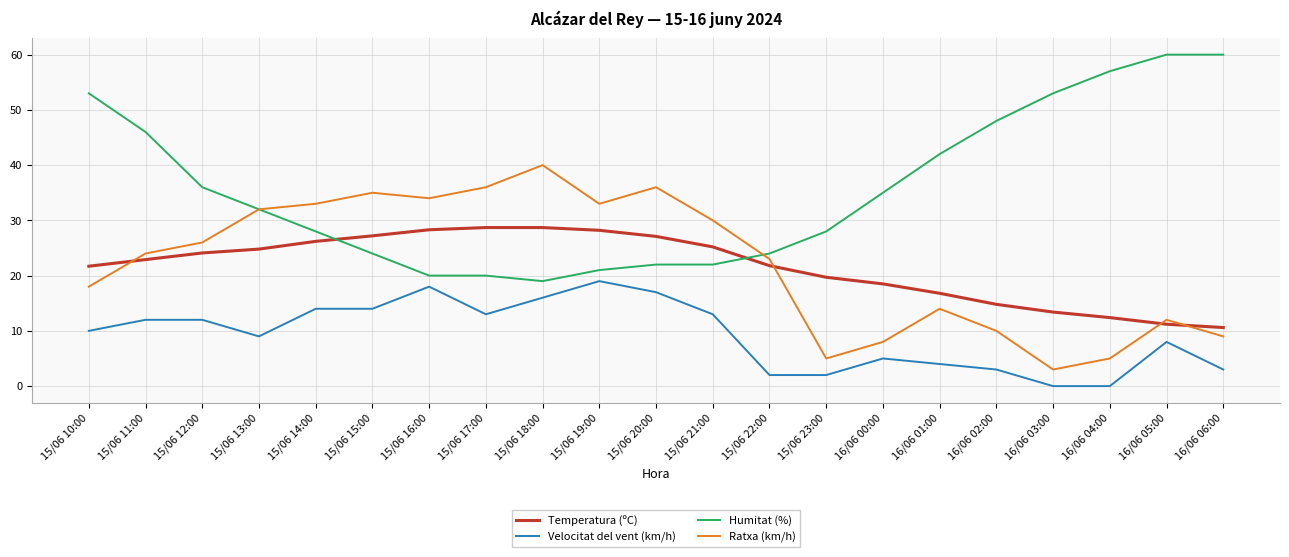

How many lines are shown in the chart?

4